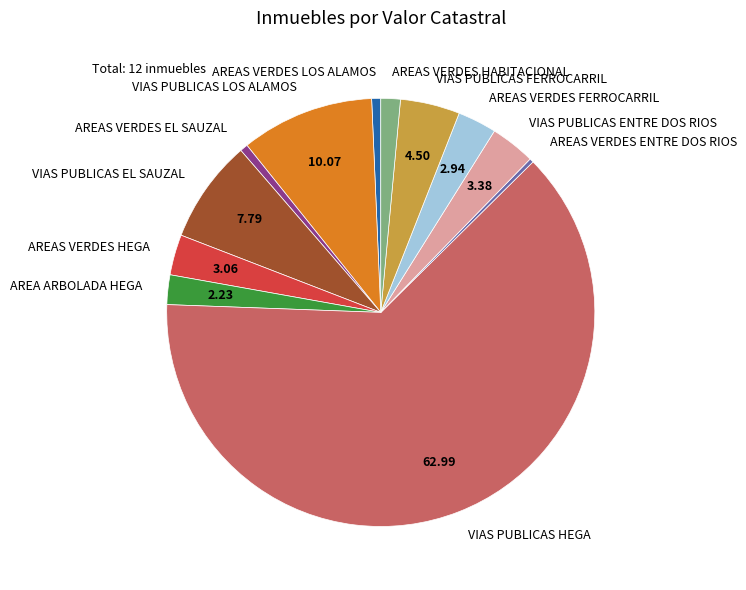

Count the number of slices in the pie.

12